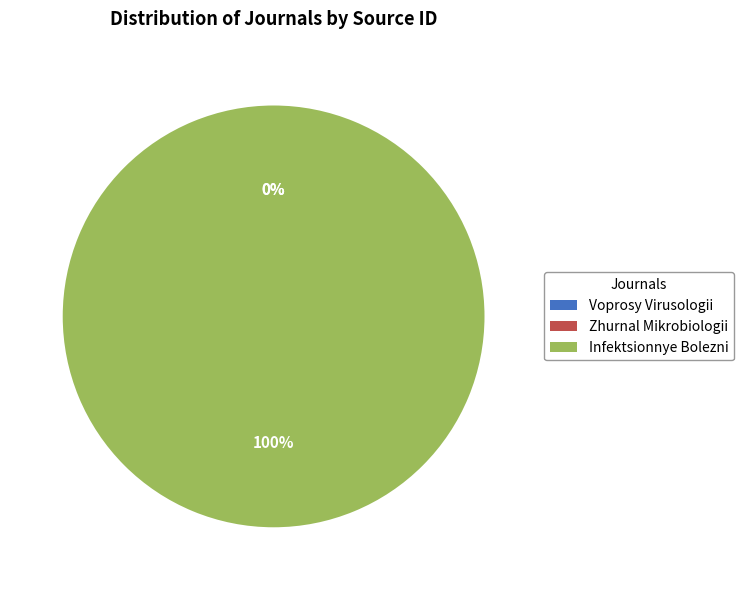

Is there a majority slice in this chart?

Yes